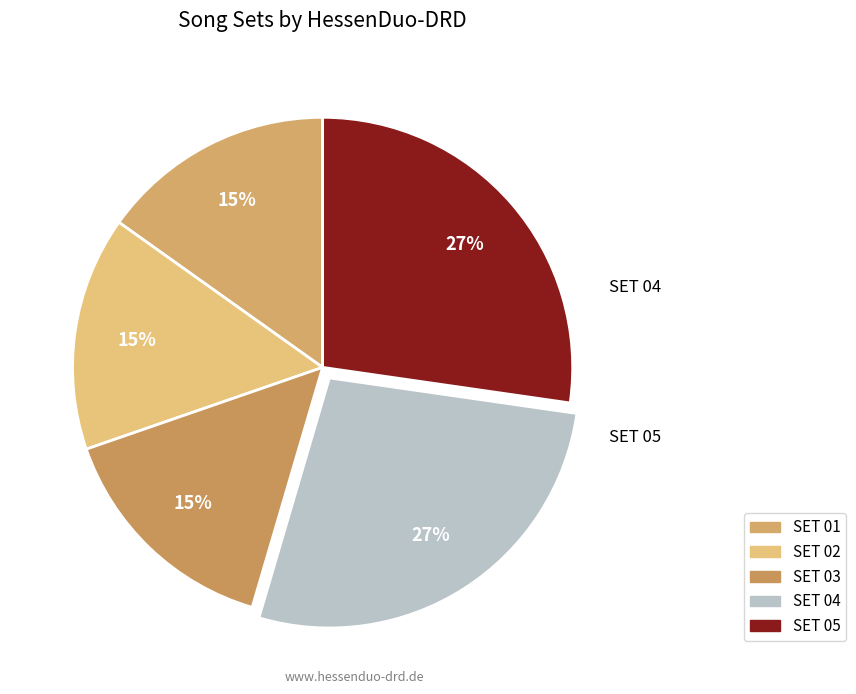

Is SET 04 the majority of the pie?

No